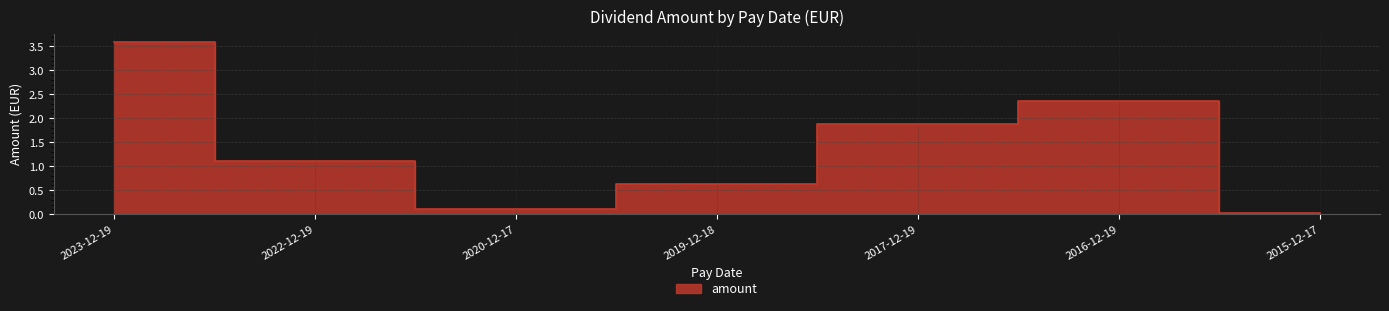

Where does the data first go above 1?

2023-12-19